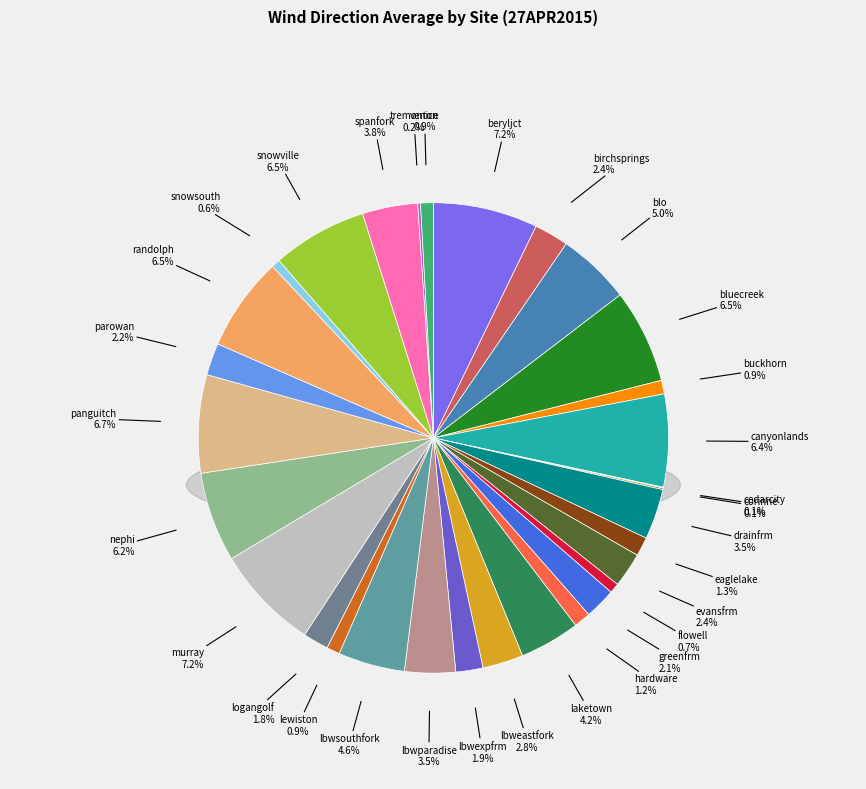

To the nearest percent, what percentage of the pie is nephi?

6%